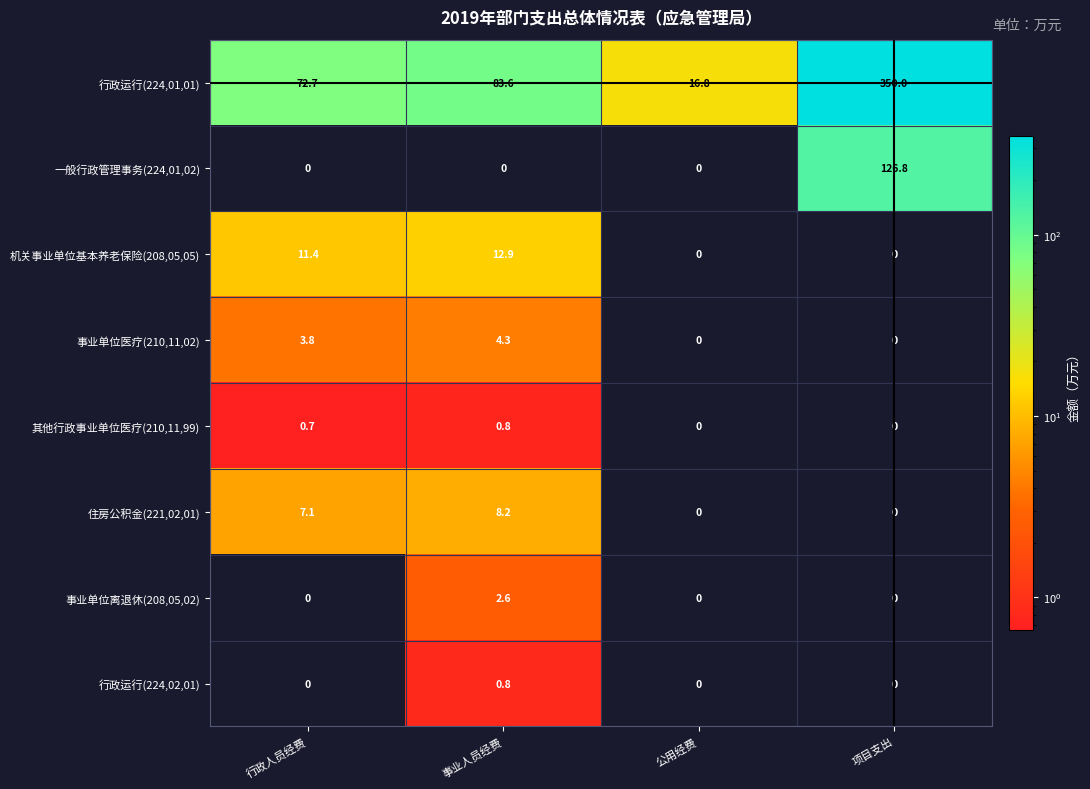

Between 事业人员经费 and 公用经费, which series saw the biggest shift?

行政运行(224,01,01)